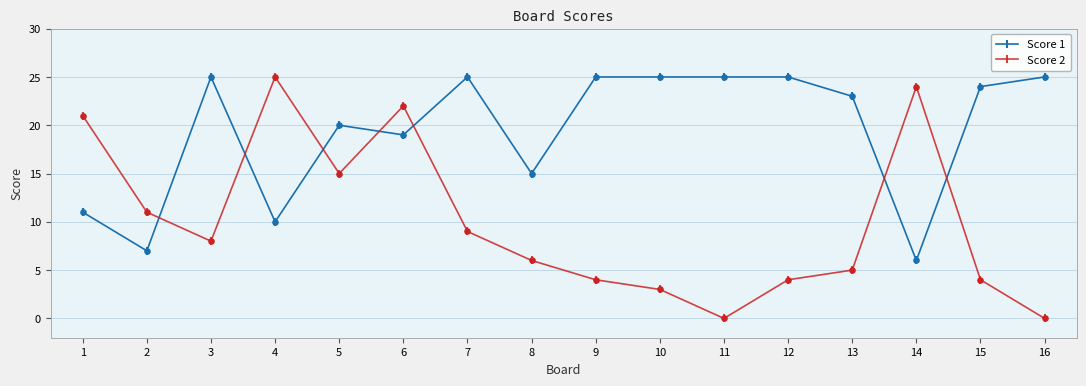

What are all the series names shown in the legend?

Score 1, Score 2